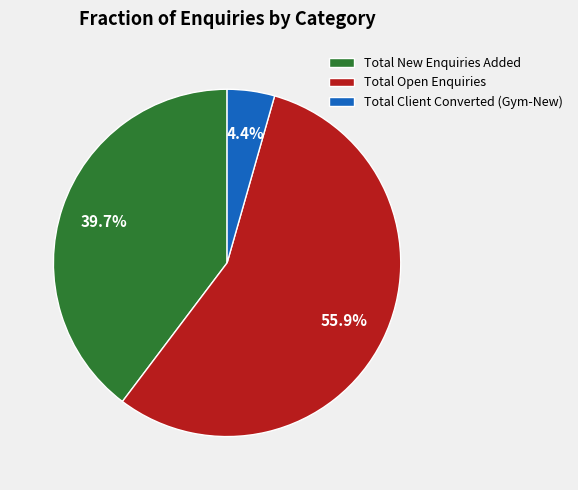

Is Total New Enquiries Added the majority of the pie?

No